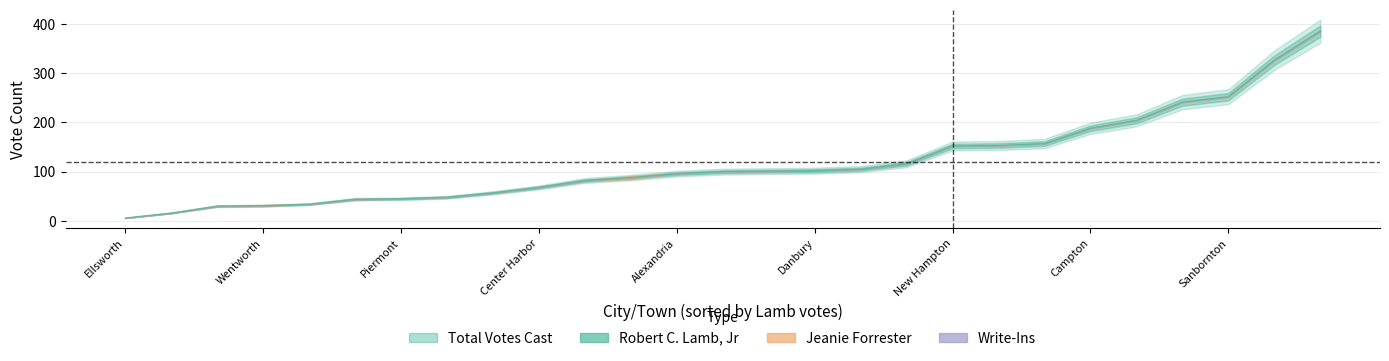

What are all the series names shown in the legend?

Robert C. Lamb, Jr, Jeanie Forrester, Write-Ins, Total Votes Cast